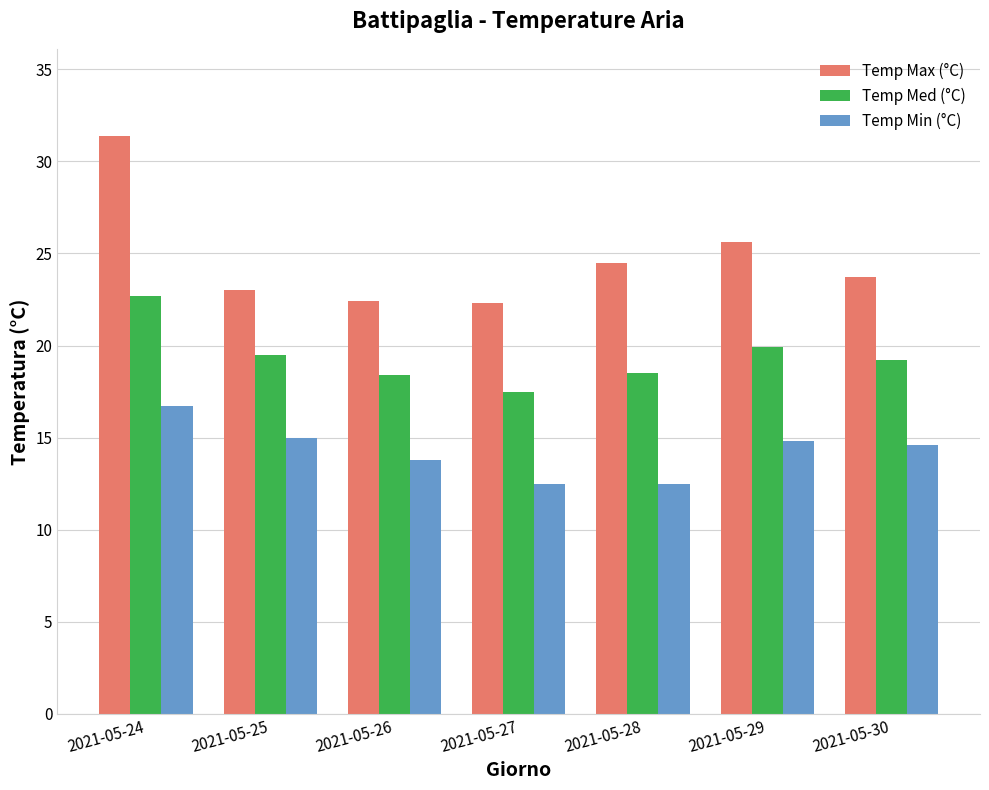

Between 2021-05-26 and 2021-05-29, which series saw the biggest shift?

Temp Max (°C)